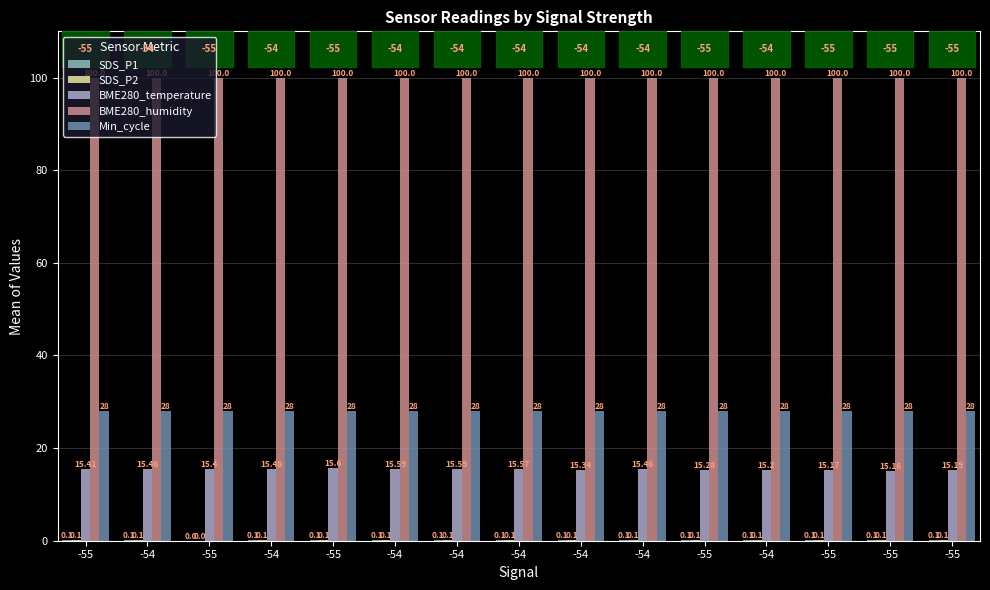

What is the sum of all BME280_temperature values?

230.9